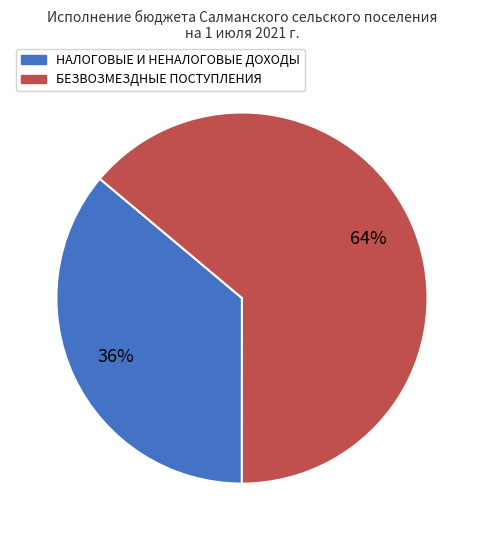

Rank the categories by value from highest to lowest.

БЕЗВОЗМЕЗДНЫЕ ПОСТУПЛЕНИЯ, НАЛОГОВЫЕ И НЕНАЛОГОВЫЕ ДОХОДЫ